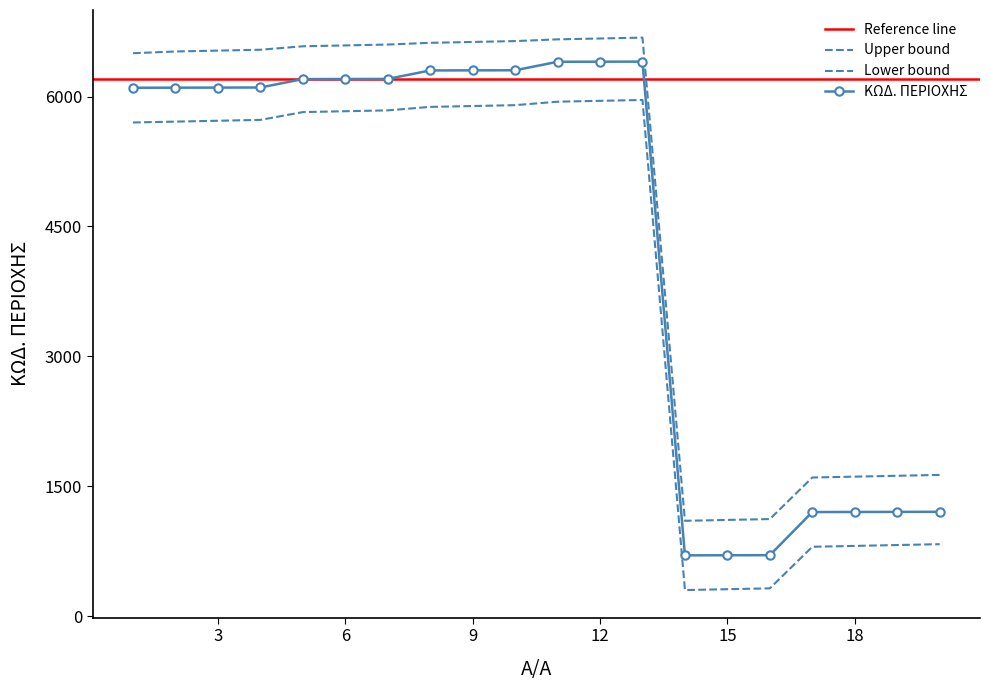

What is the difference between the second highest and second lowest values?

5700